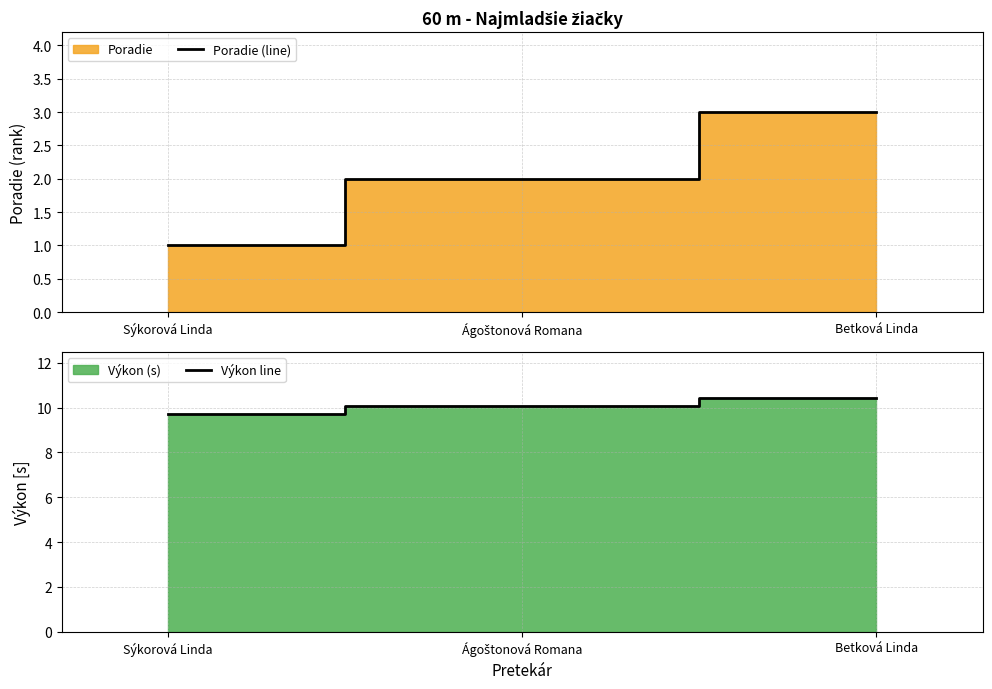

What is the greatest value displayed?

10.4